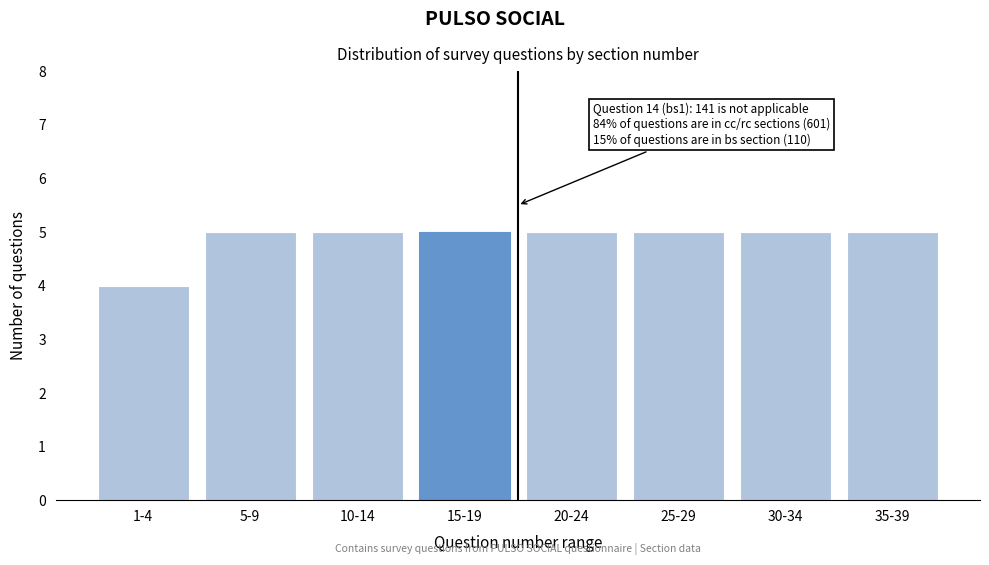

Reading left to right, what are all the values shown in this chart?

1-4=4	5-9=5	10-14=5	15-19=5	20-24=5	25-29=5	30-34=5	35-39=5